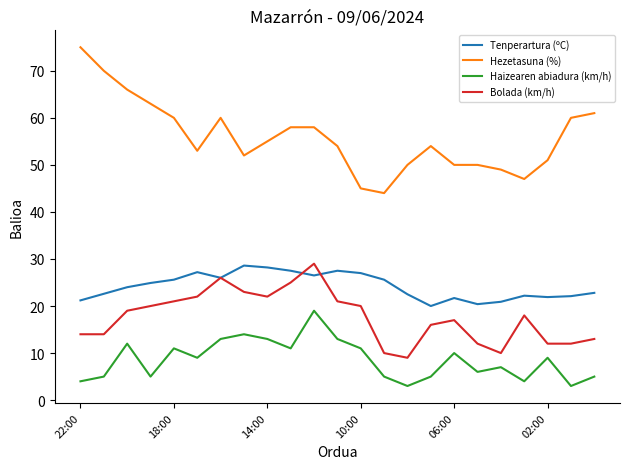

Which series has the largest range (max minus min)?

Hezetasuna (%)